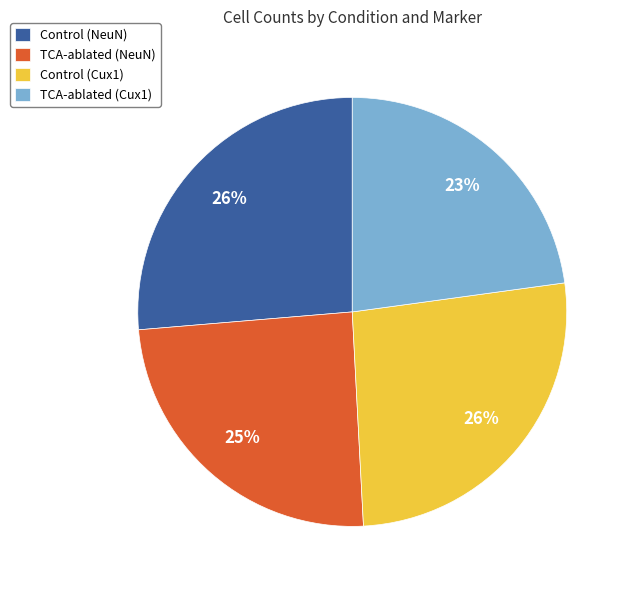

Which has a higher value, TCA-ablated (NeuN) or Control (NeuN)?

Control (NeuN)